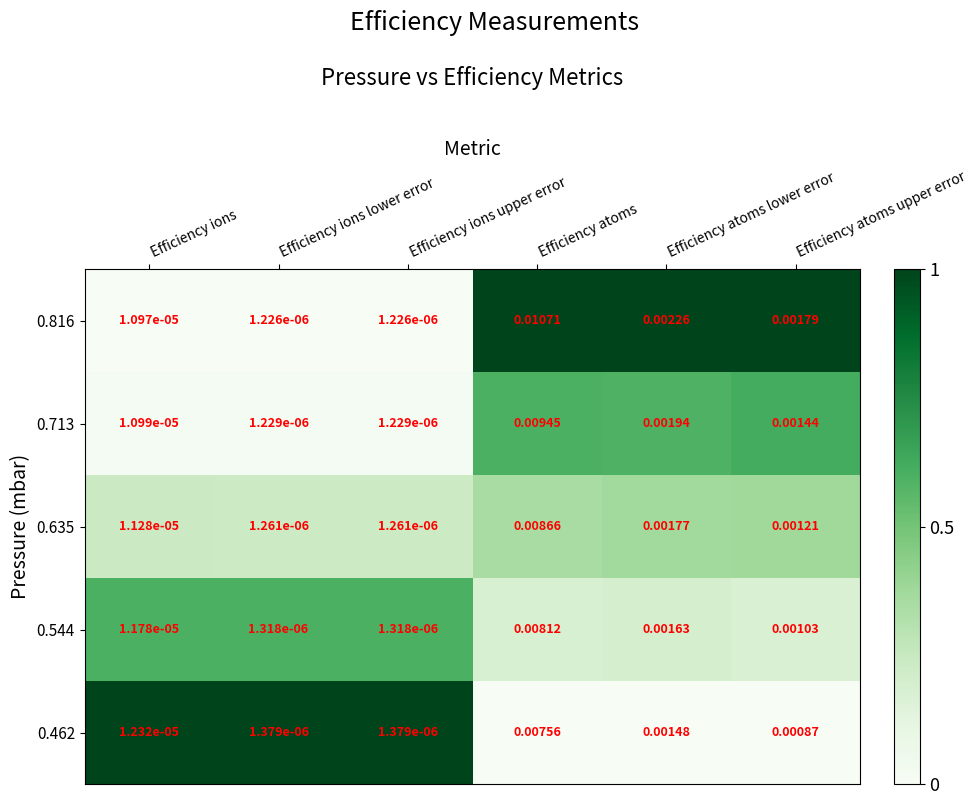

Count the number of categories in the chart.

6